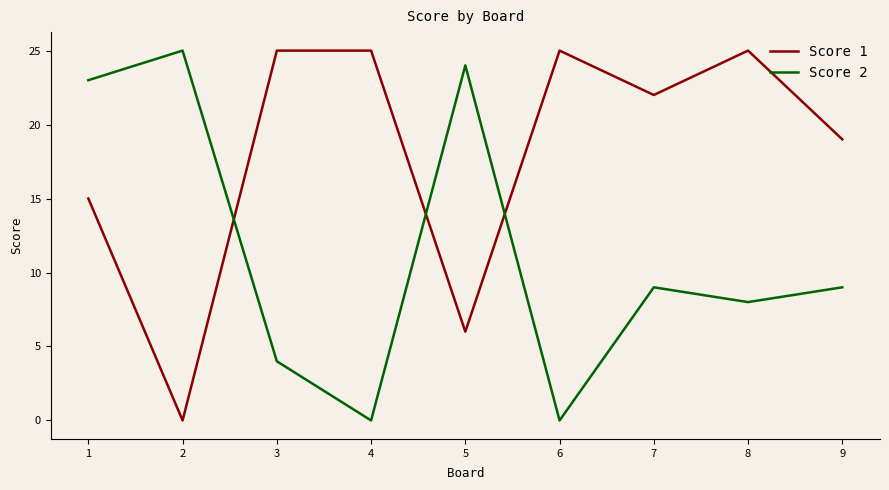

At which category is the sum across all series the highest?

1